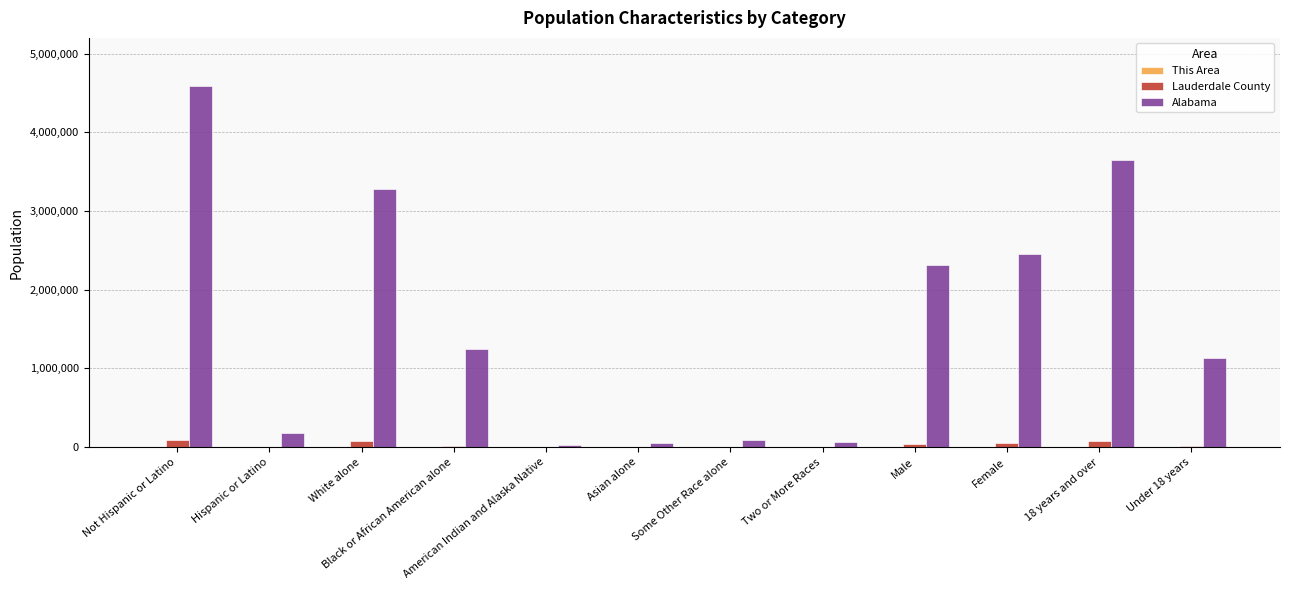

Is it true that Alabama equals 1551482 at Male?

False